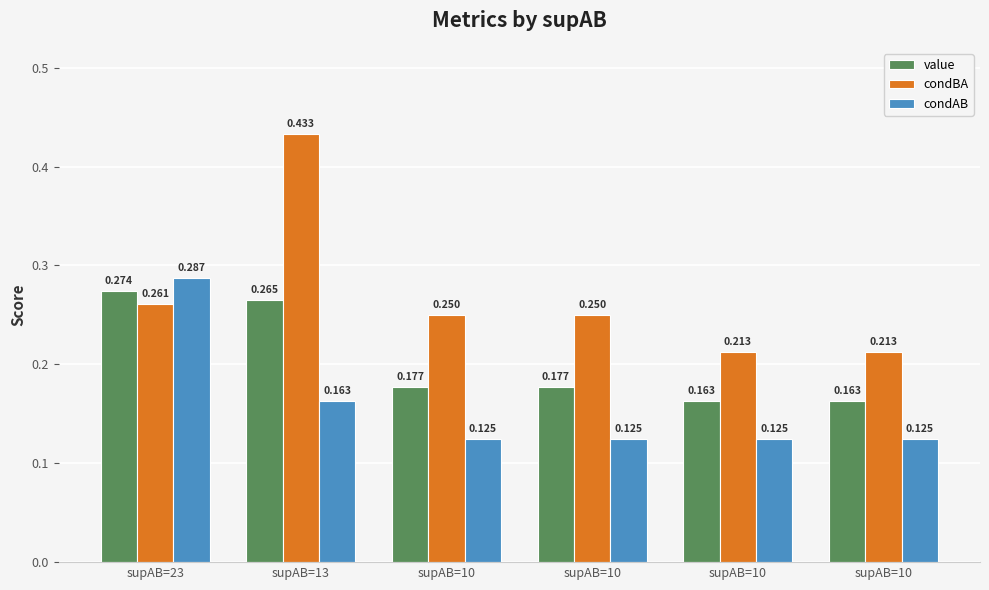

What is the highest value of the condAB series?

0.3